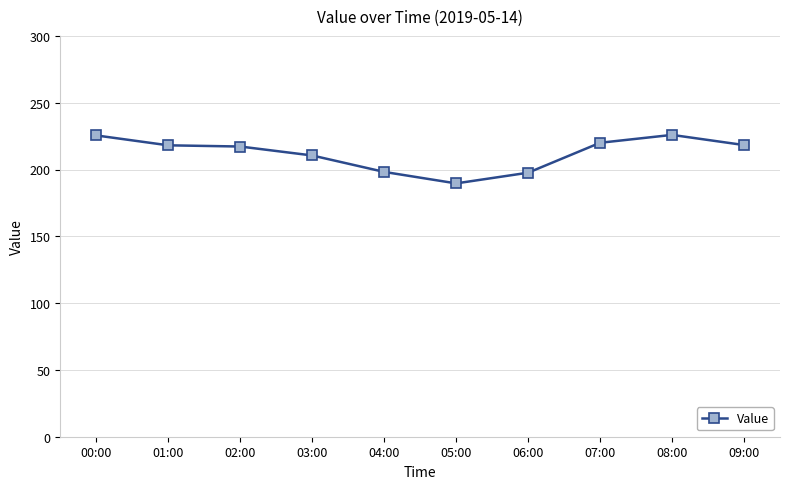

What position from the right is 02:00?

8